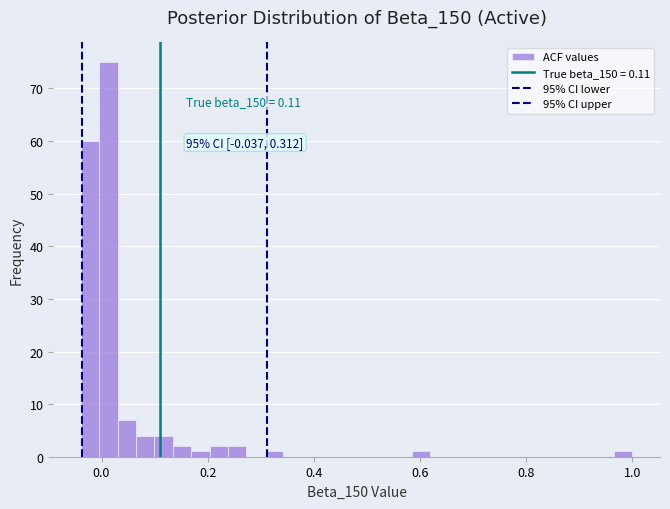

Read against the x-axis, roughly where is the centre of the tallest bar?

0.02